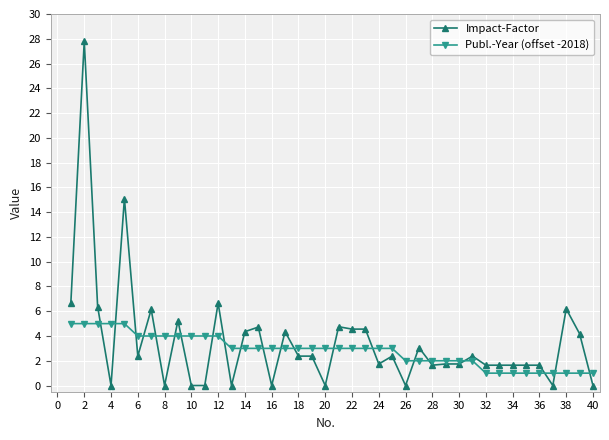

What is the value of the Impact-Factor point at the 23rd from the left?

4.6